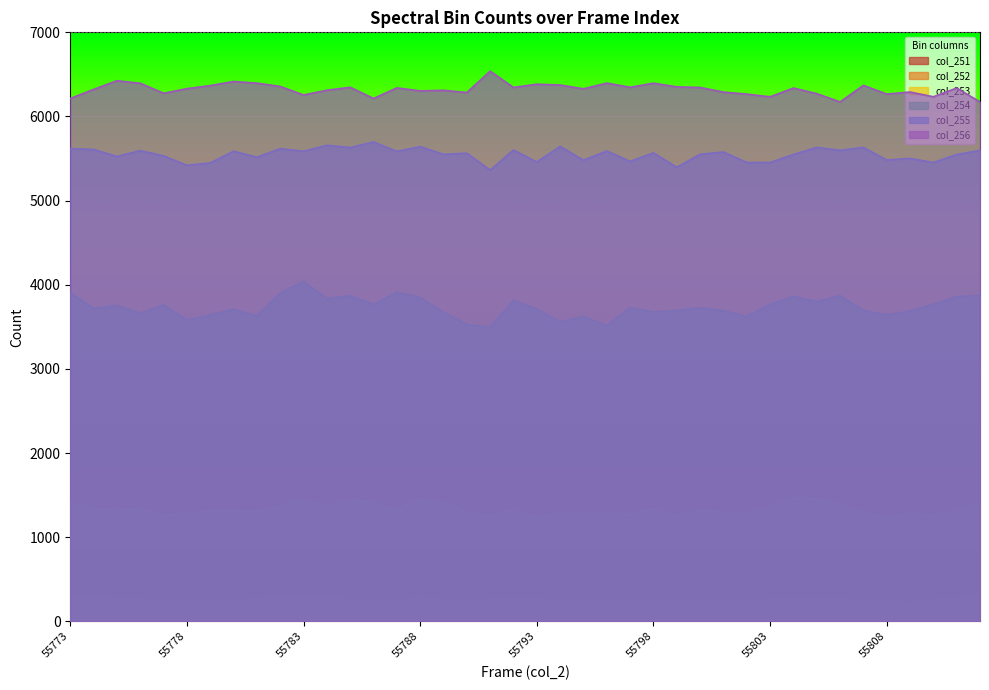

How many lines are shown in the chart?

6